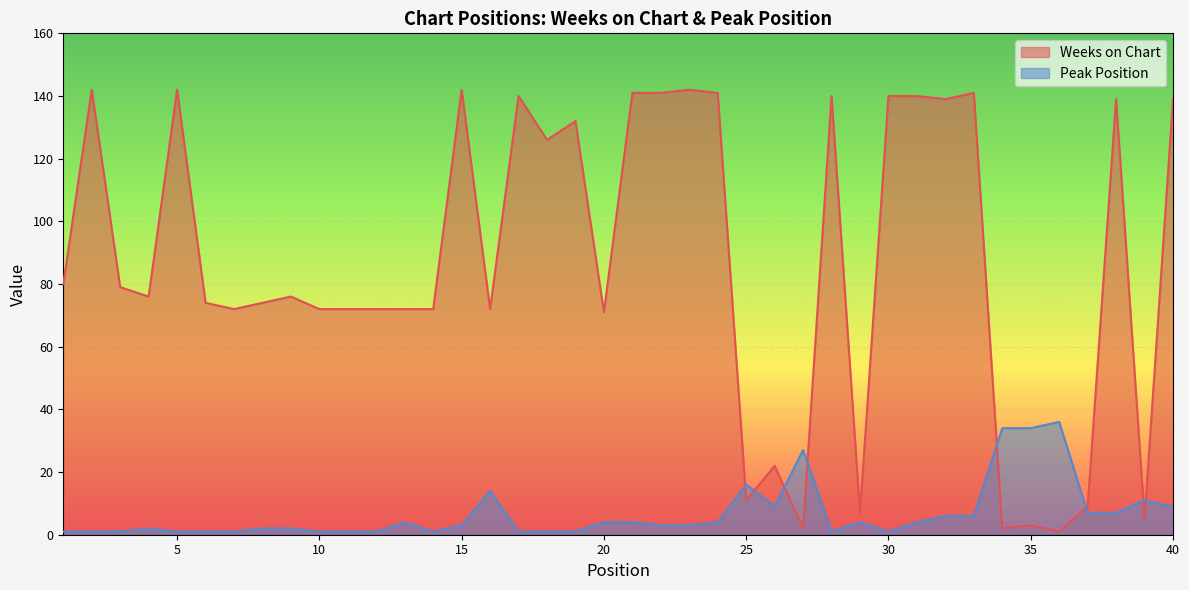

What are all the series names shown in the legend?

Weeks on Chart, Peak Position